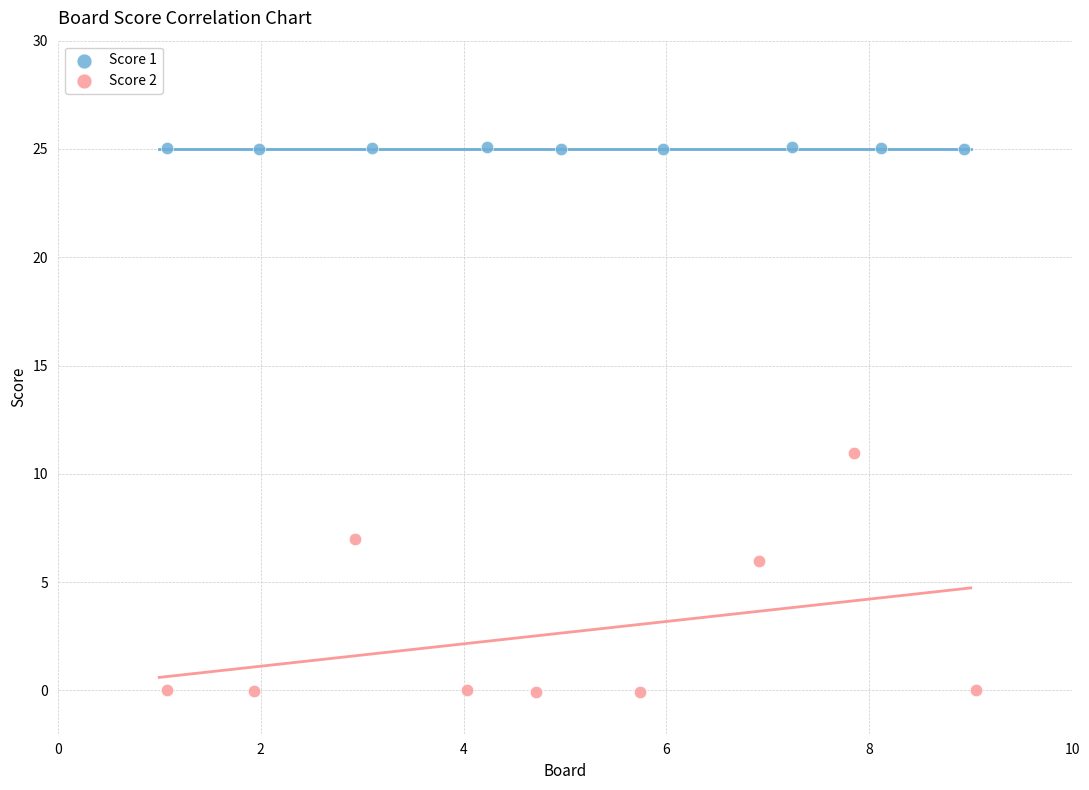

Which series has the largest Y range (max minus min)?

Score 2